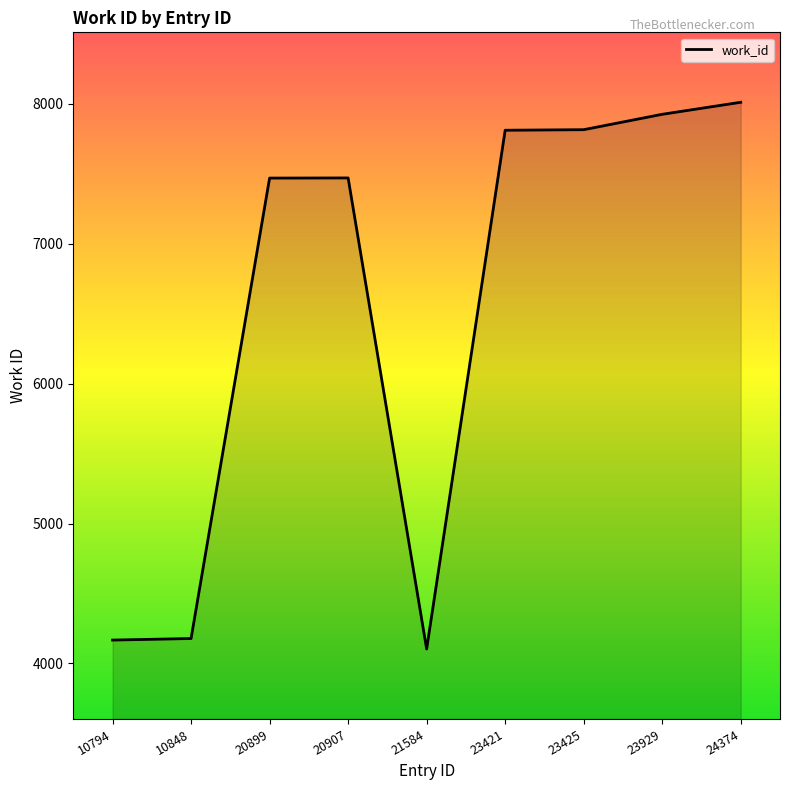

True or false: the data has more than 0 interior local peaks.

True